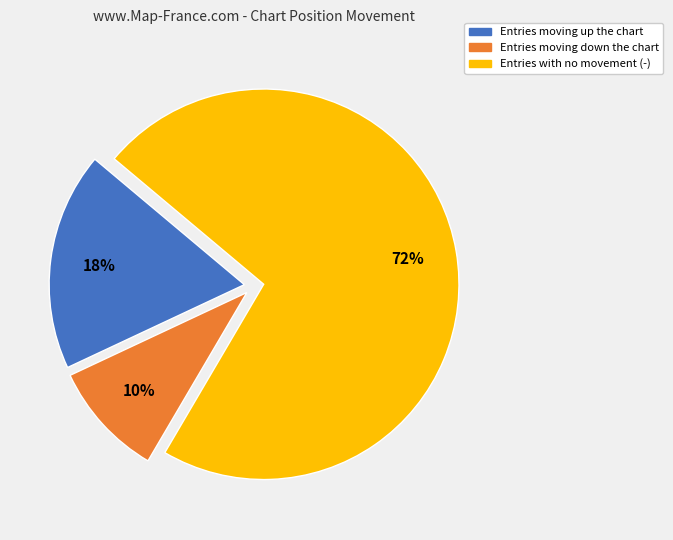

To the nearest percent, what is the average slice percentage?

33%